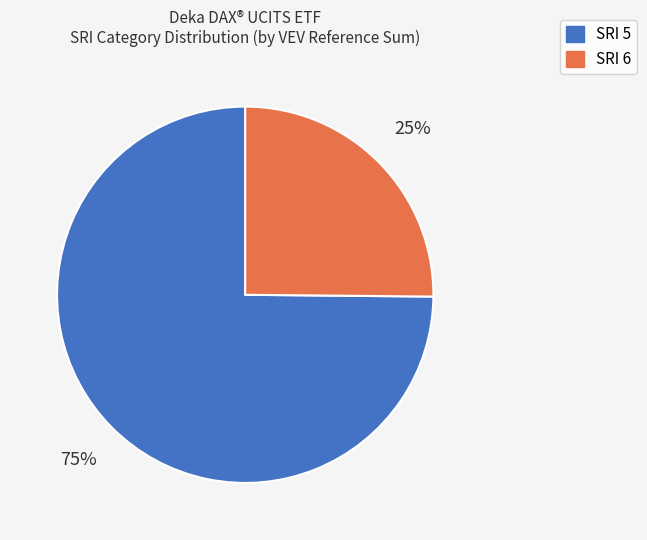

To the nearest percent, what is the difference between the largest and smallest slice percentages?

50%